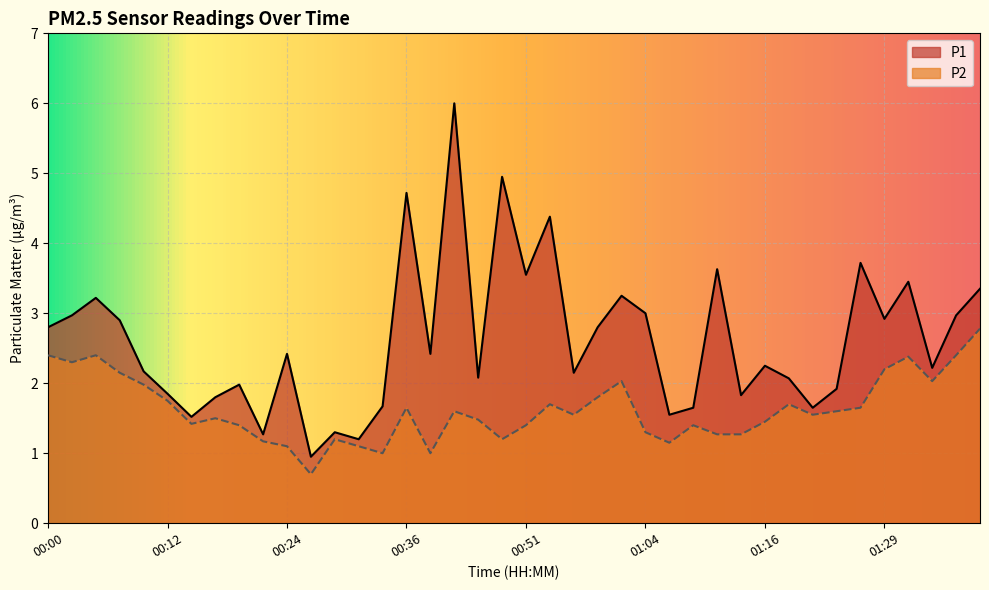

What position from the left is 01:36?

39